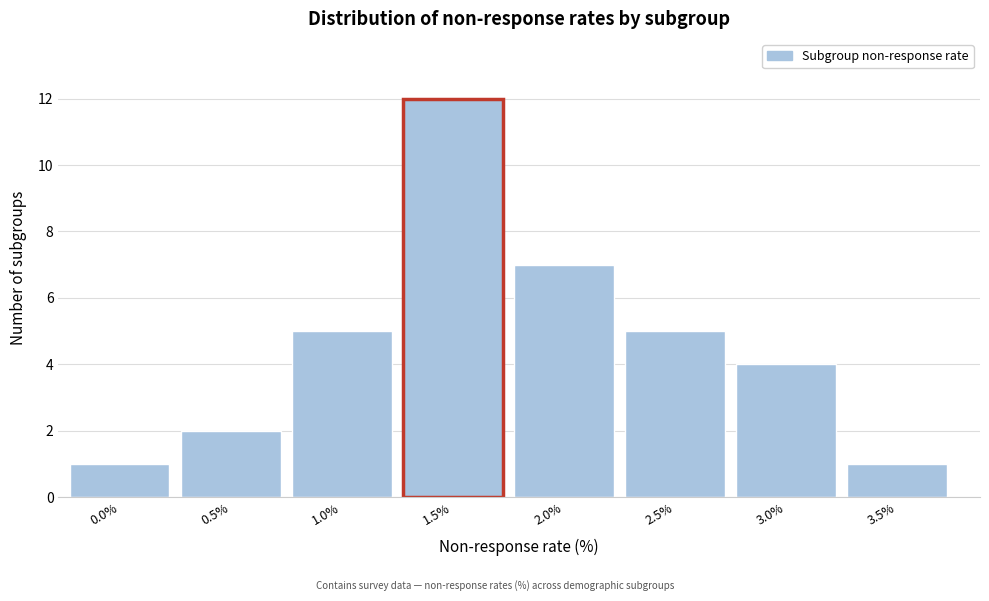

Reading left to right, transcribe all the data shown in this chart.

0.0%=1	0.5%=2	1.0%=5	1.5%=12	2.0%=7	2.5%=5	3.0%=4	3.5%=1